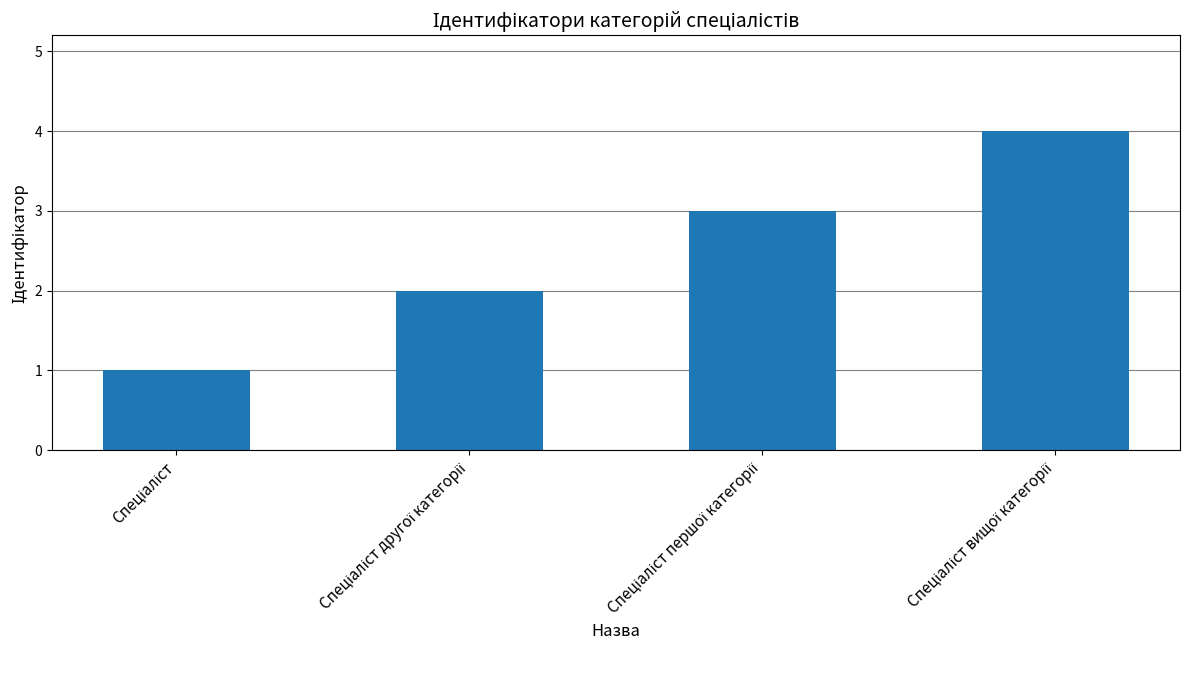

What is the sum of all values?

10